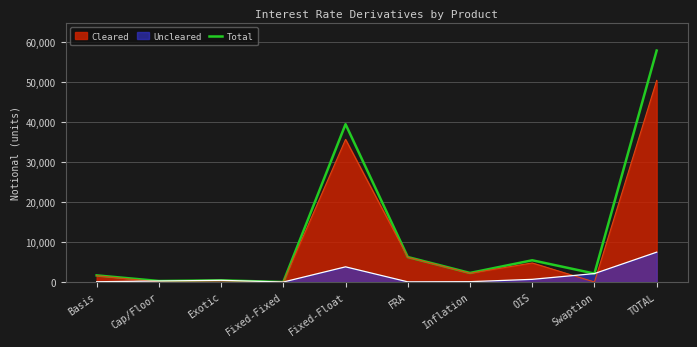

At which label is the value closest to 28937?

Fixed-Float